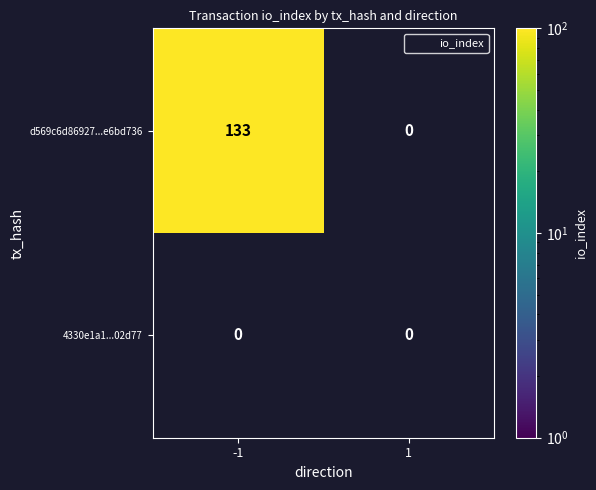

The d569c6d86927...e6bd736 series shows 133 at -1. True or false?

True